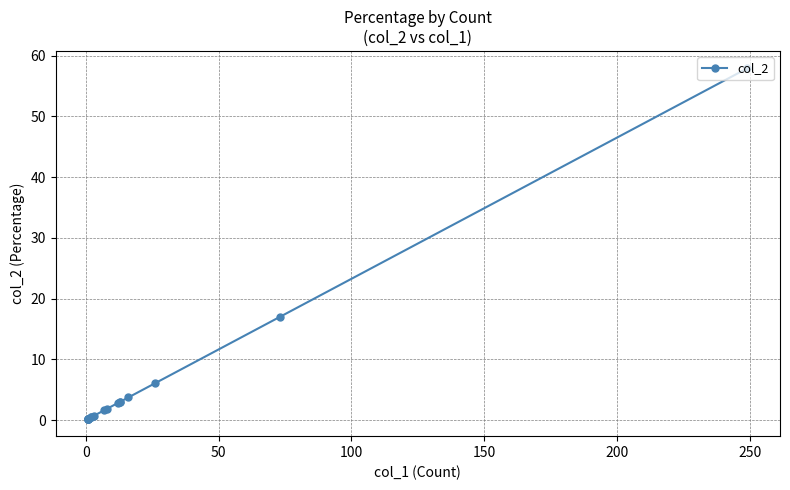

Count the number of values greater than 1.

9